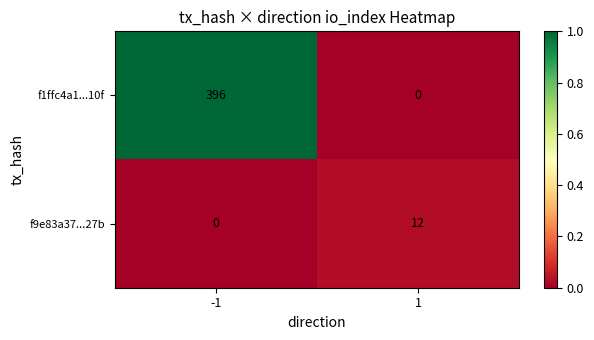

The value of f1ffc4a1...10f at -1 is 138. True or false?

False